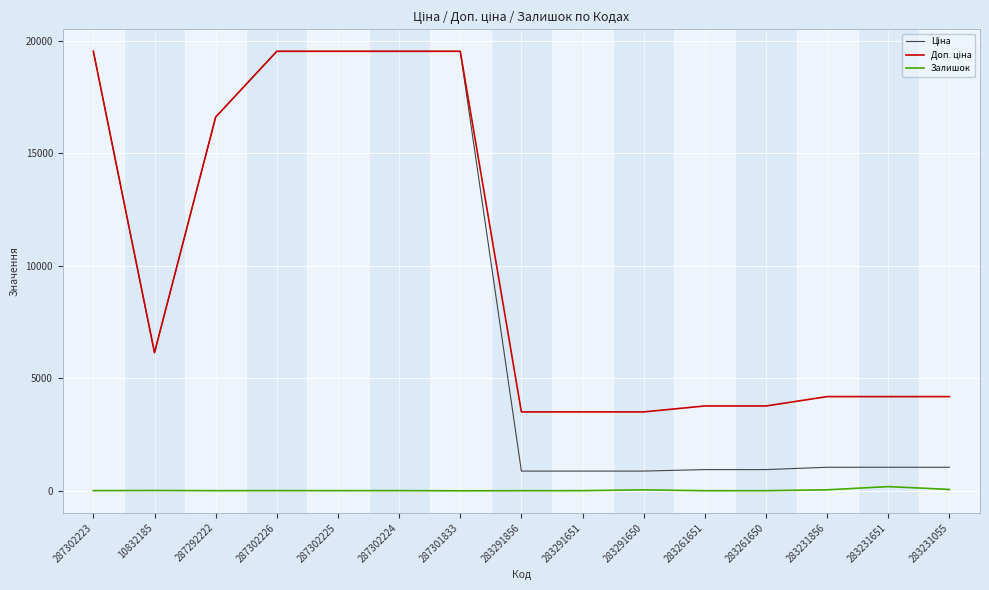

What is the maximum value shown in the chart?

19542.7